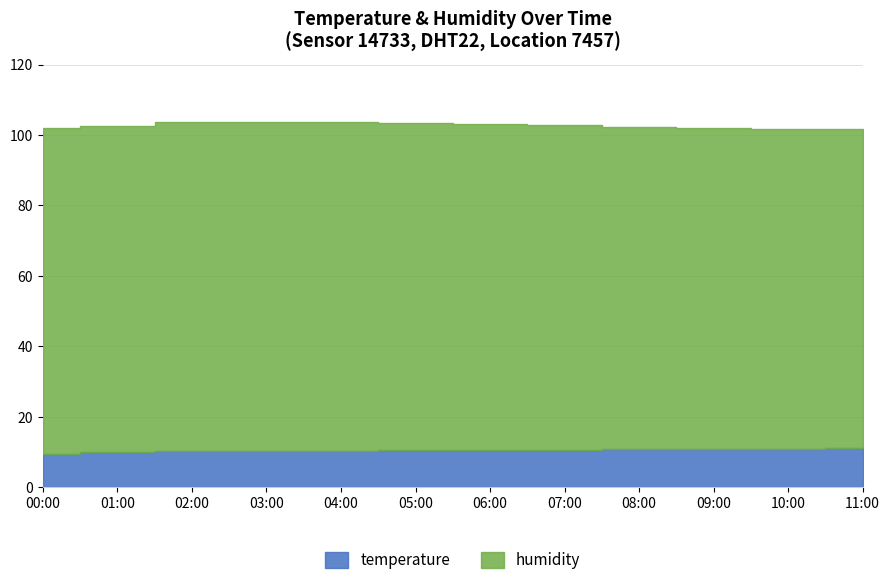

How many lines are shown in the chart?

2